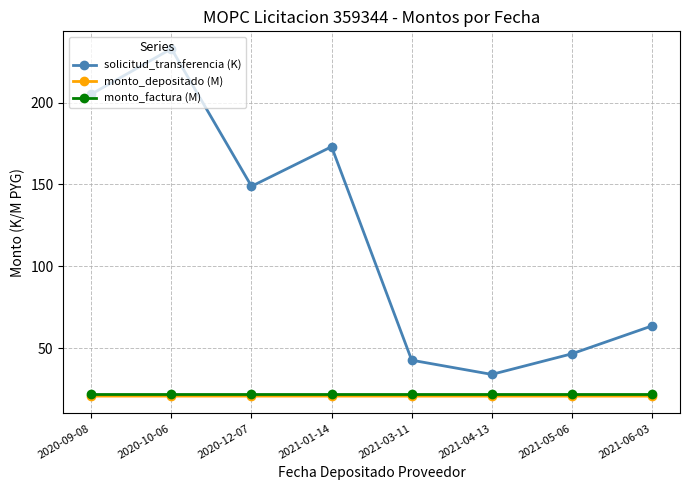

What is the label of the 8th point from the right?

2020-09-08